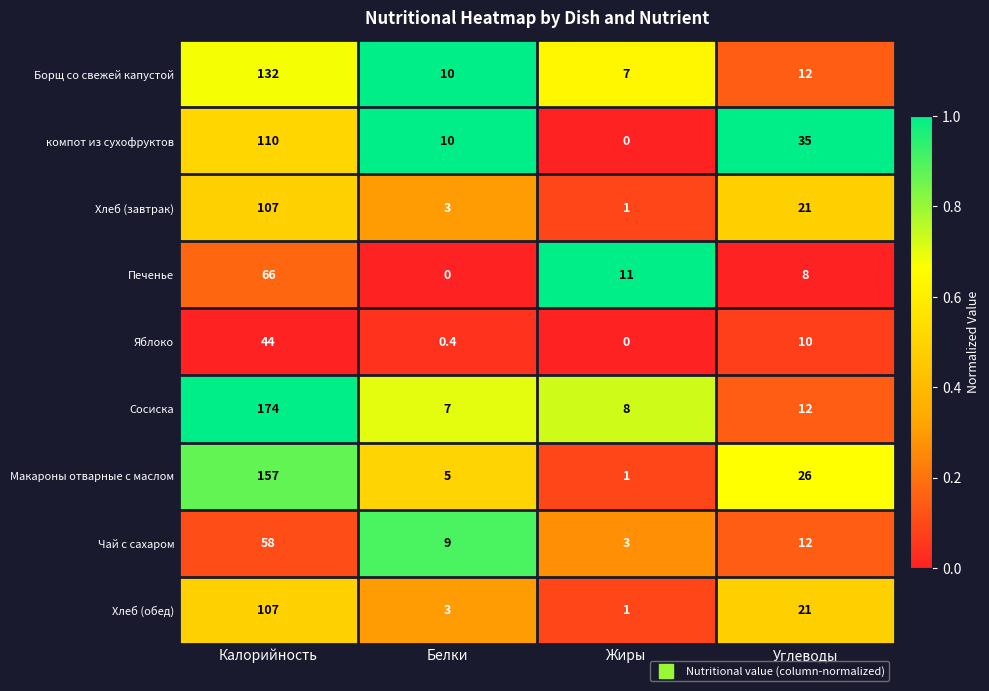

At which category is the sum across all series the highest?

Калорийность